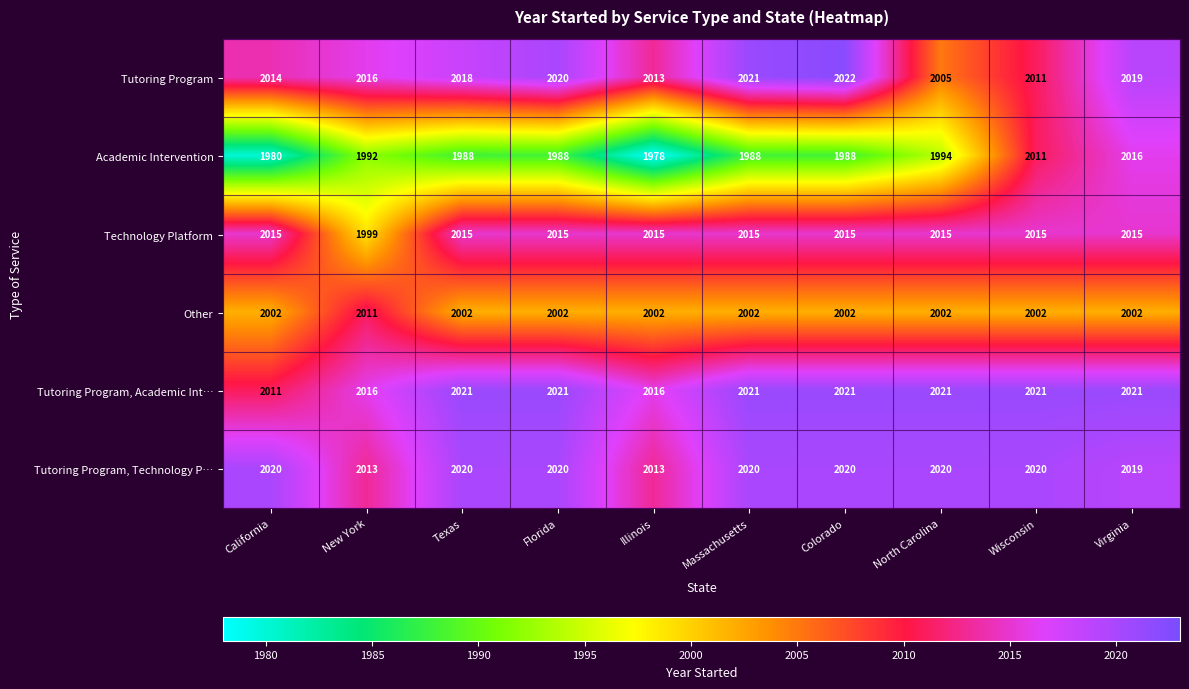

What is the difference between the maximum and second lowest values in the Tutoring Program series?

11